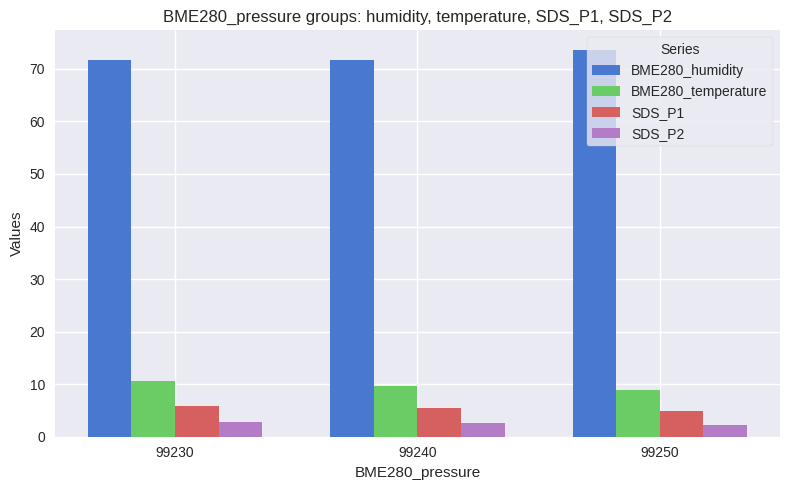

What is the minimum value for BME280_temperature?

8.9